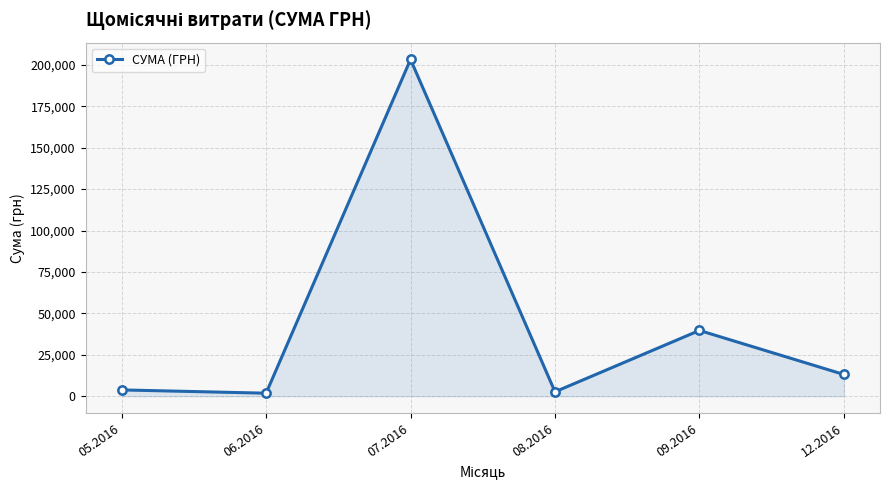

Is it true that the value at 07.2016 is 203240.9?

True